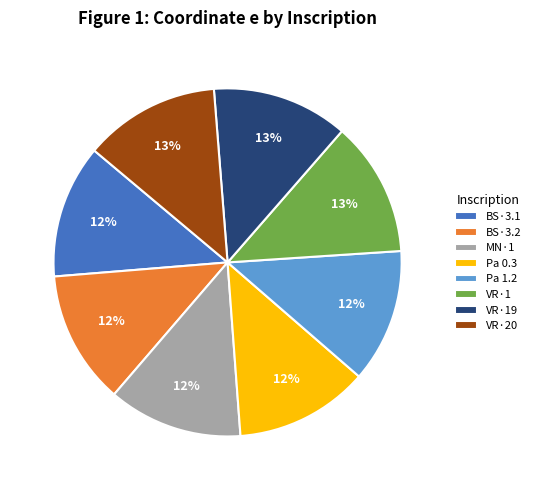

Is the sum of BS·3.2 and MN·1 greater than half?

No